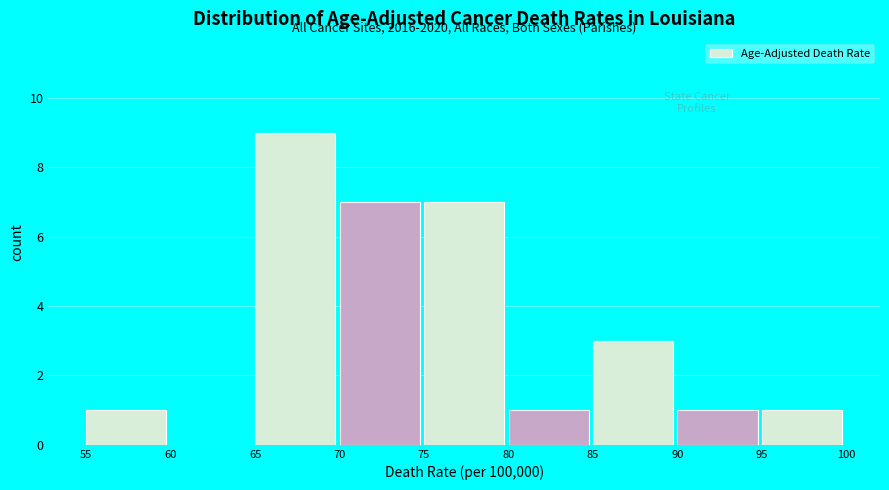

Over which range of the x-axis is the bar tallest?

65 to 70